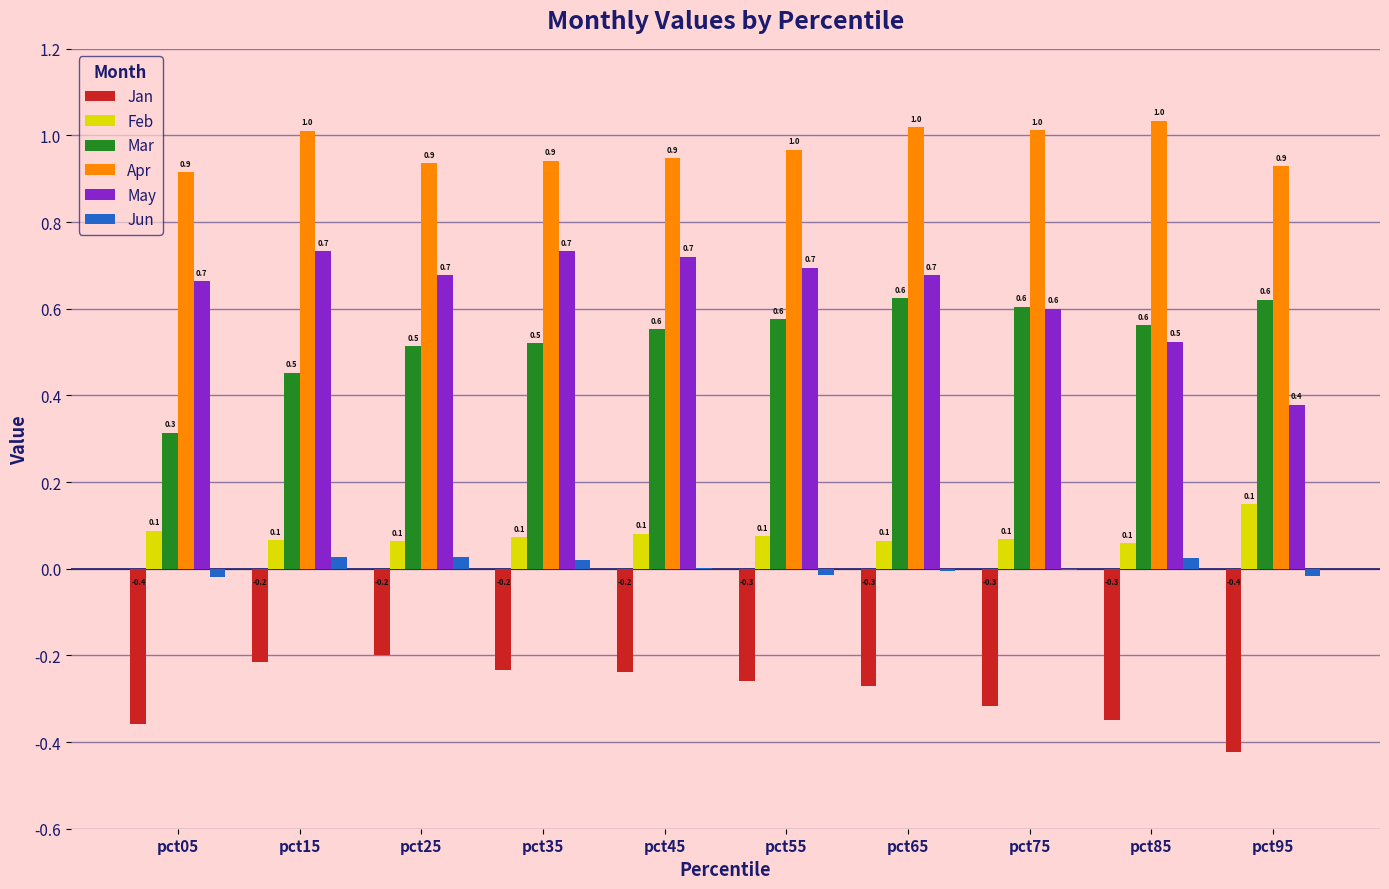

Is the value of May at pct45 greater than the value of Feb at pct95?

Yes